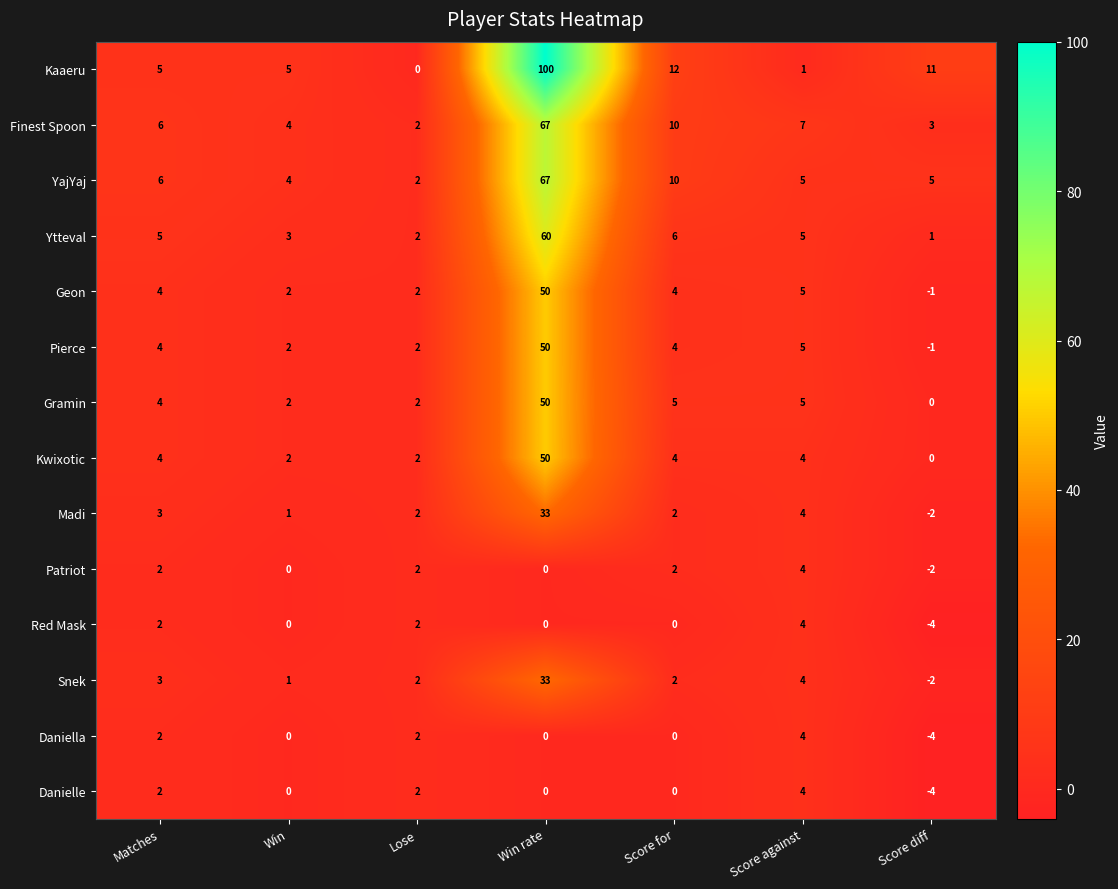

What is the minimum value shown in the chart?

-4